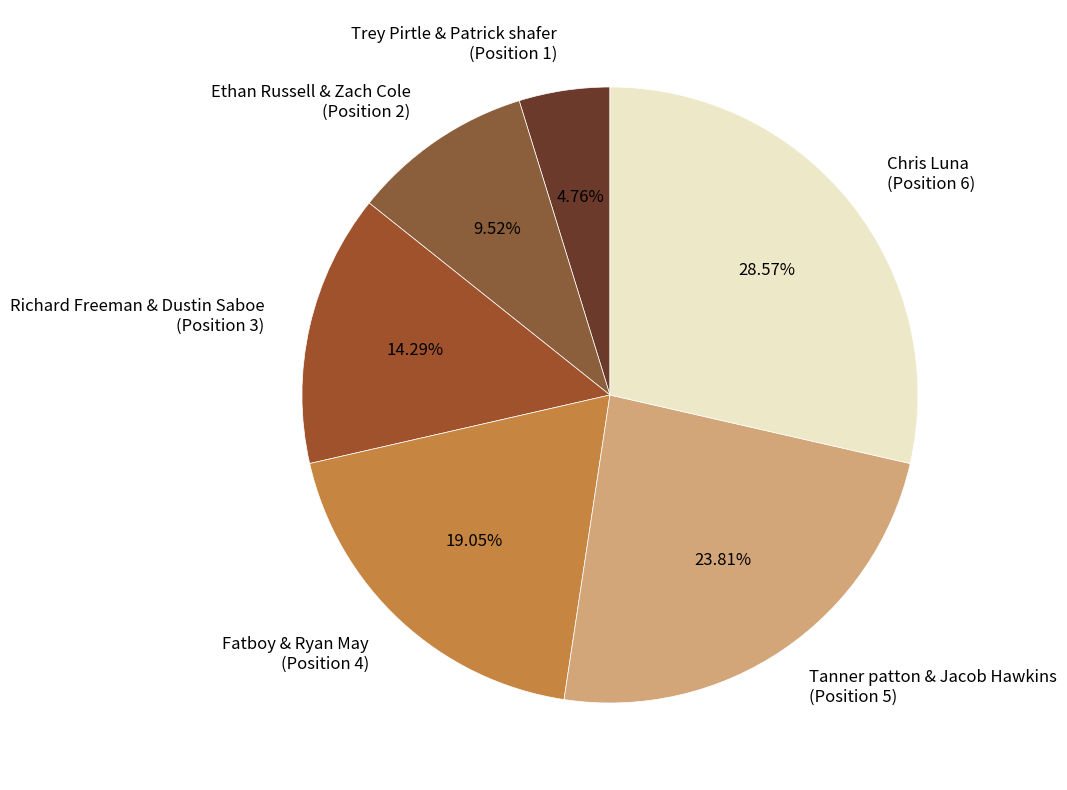

Do Fatboy & Ryan May (Position 4) and Richard Freeman & Dustin Saboe (Position 3) together represent more than half of the pie?

No